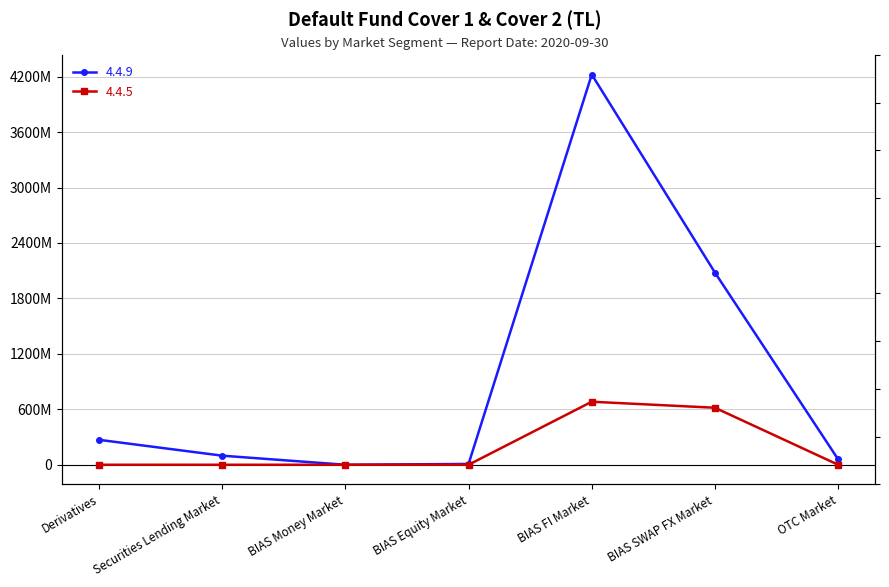

The value of 4.4.9 at BIAS Money Market is 0.0. True or false?

True